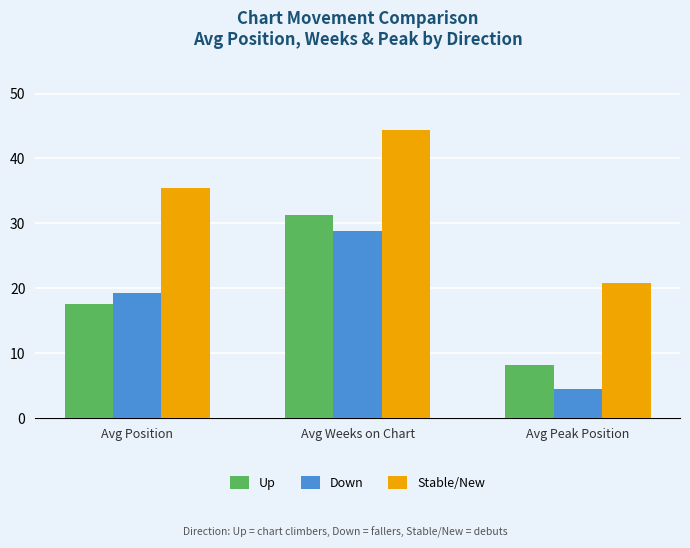

Reading left to right, extract all data points from this chart.

Up: Avg Position=17.6	Avg Weeks on Chart=31.3	Avg Peak Position=8.1
Down: Avg Position=19.2	Avg Weeks on Chart=28.8	Avg Peak Position=4.5
Stable/New: Avg Position=35.5	Avg Weeks on Chart=44.3	Avg Peak Position=20.8